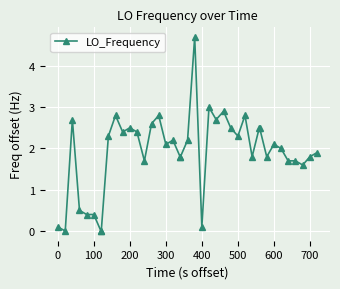

True or false: the data has more than 2 interior local peaks.

True